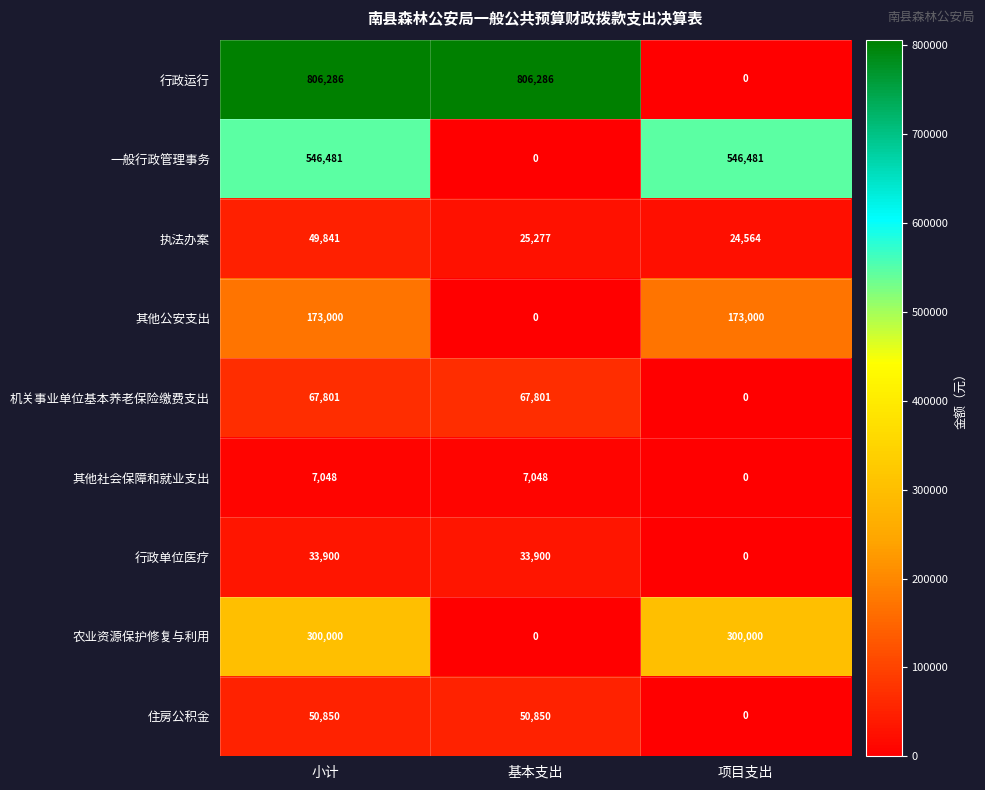

Reading left to right, extract all data points from this chart.

行政运行: 806286	806286	0
一般行政管理事务: 546481	0	546481
执法办案: 49841	25277	24564
其他公安支出: 173000	0	173000
机关事业单位基本养老保险缴费支出: 67801	67801	0
其他社会保障和就业支出: 7048	7048	0
行政单位医疗: 33900	33900	0
农业资源保护修复与利用: 300000	0	300000
住房公积金: 50850	50850	0